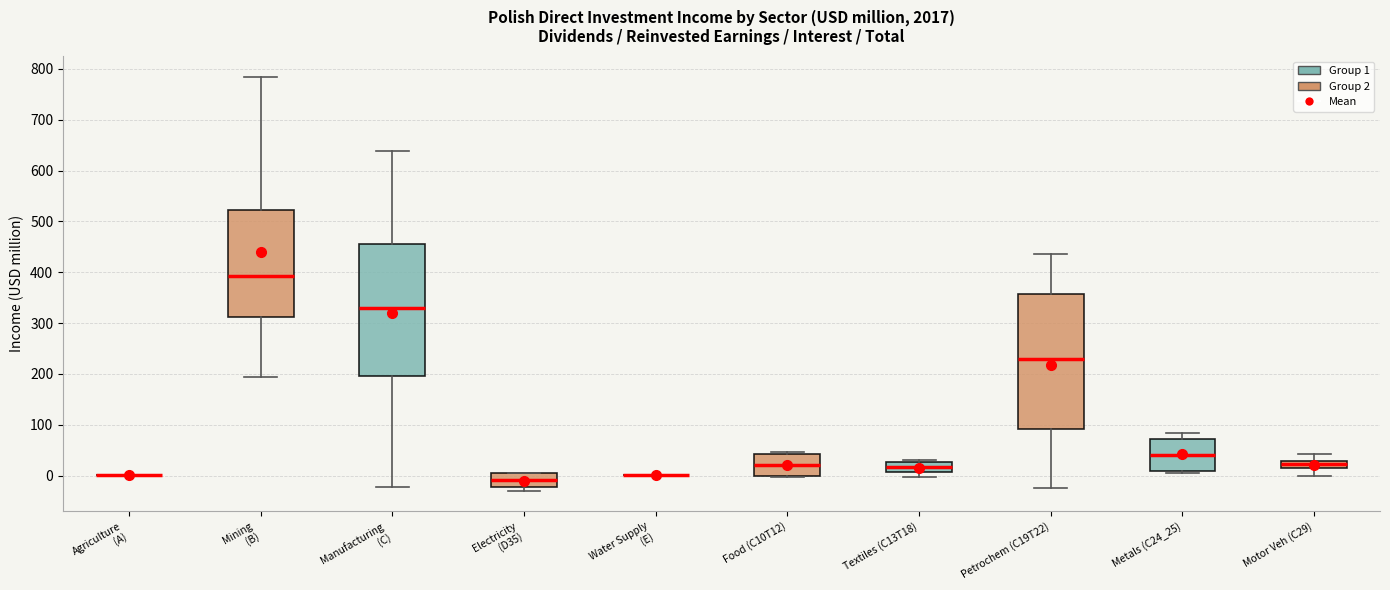

Where is the upper edge of the box for Electricity (D35) on the y-axis? The values are not printed on the chart, so give them approximately, as read against the axis.

0